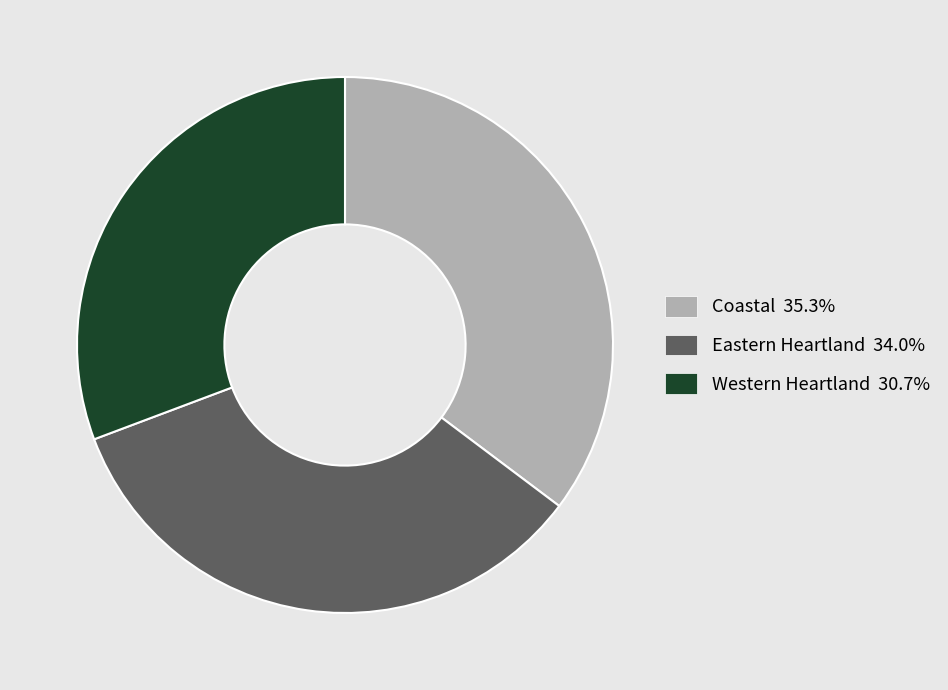

Does Coastal represent more than half of the total?

No